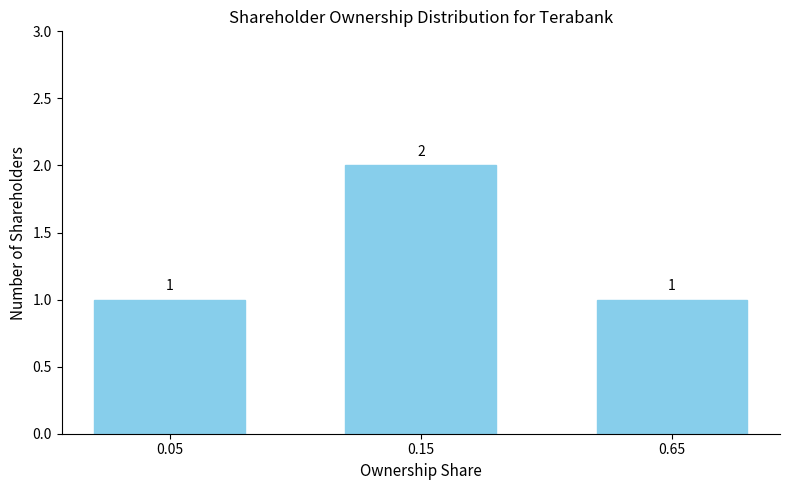

Reading right to left, transcribe all the data shown in this chart.

0.65=1	0.15=2	0.05=1